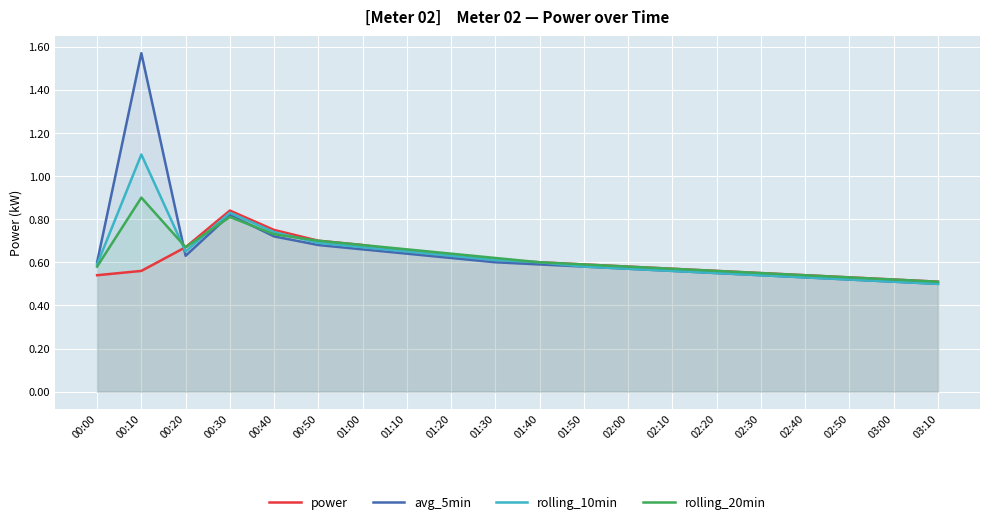

What is the minimum value for power?

0.5